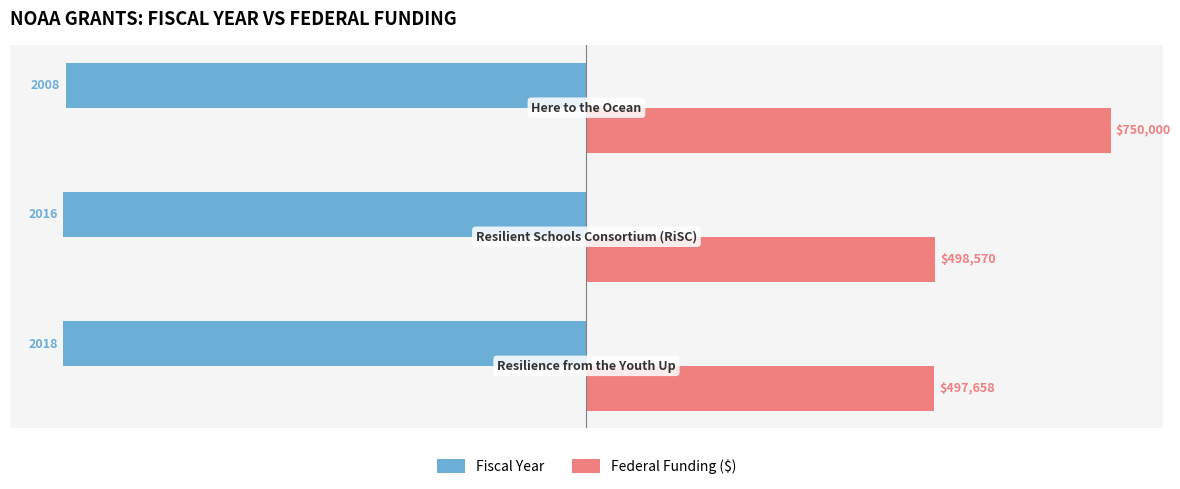

What are all the series names shown in the legend?

Fiscal Year, Federal Funding ($)